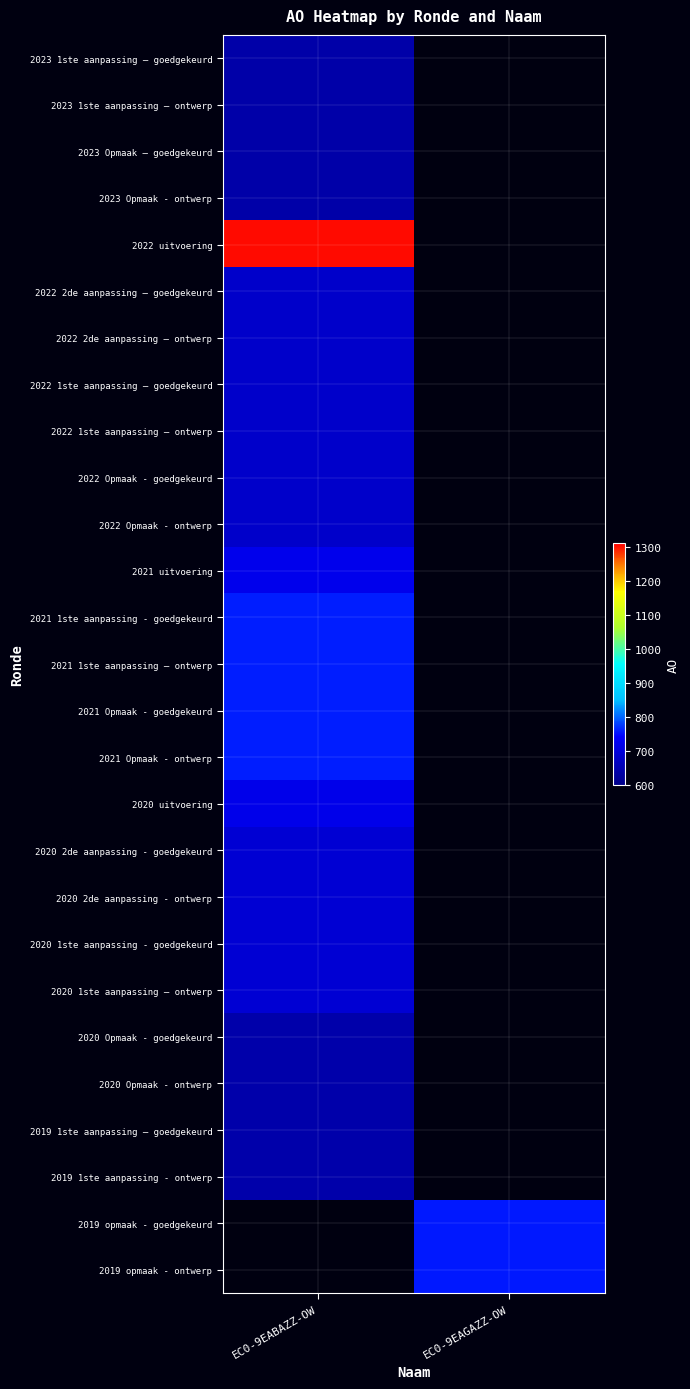

What is the greatest value displayed?

1302.0